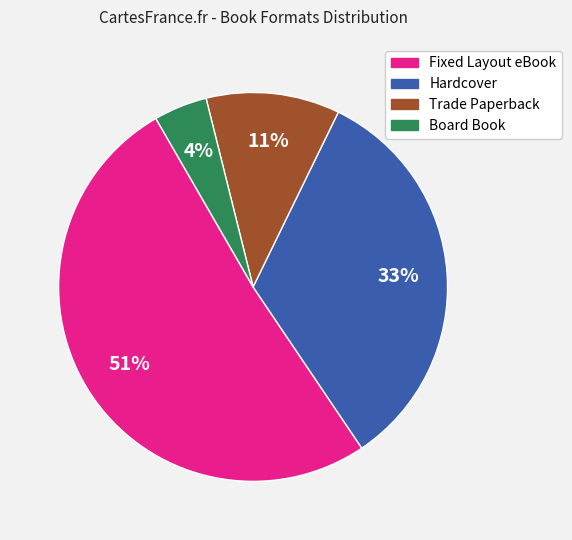

Count the number of slices in the pie.

4